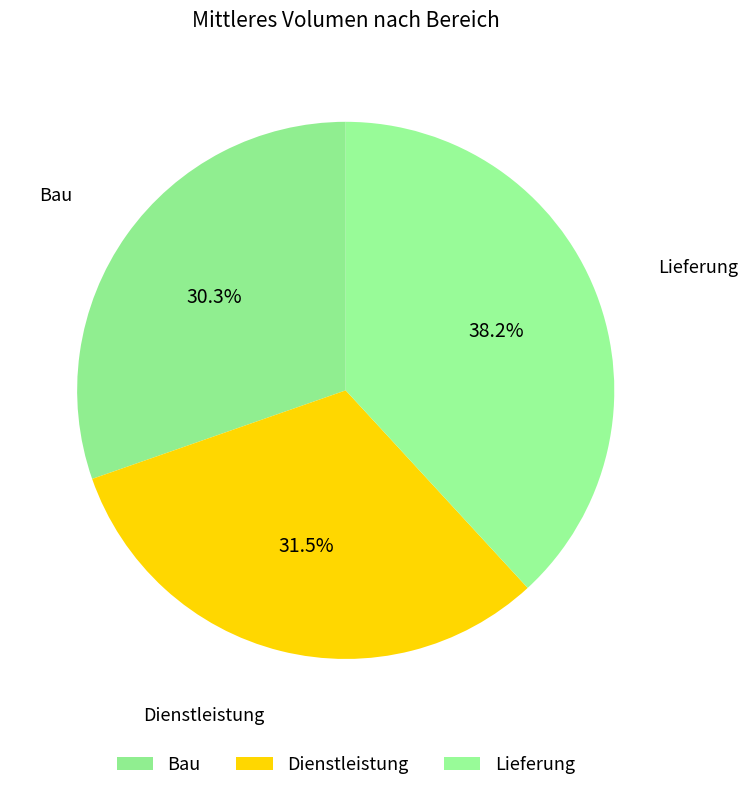

To the nearest percent, what is the combined percentage of Bau and Dienstleistung?

62%